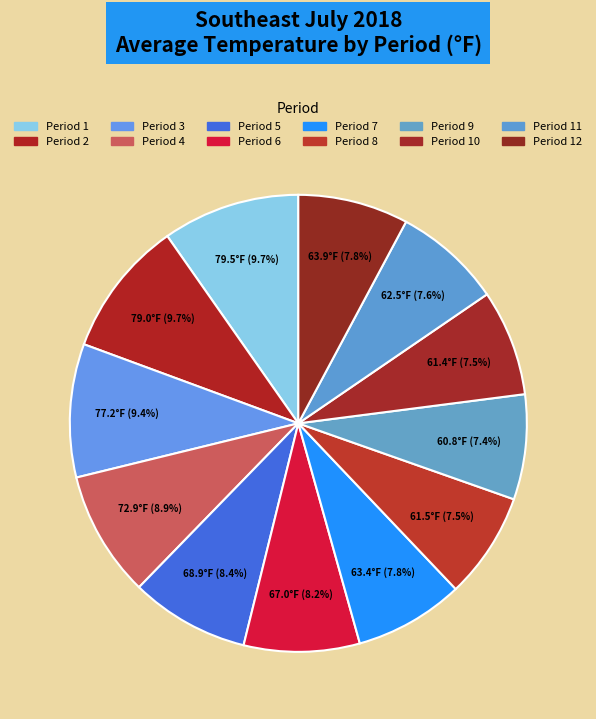

Count the number of slices in the pie.

12